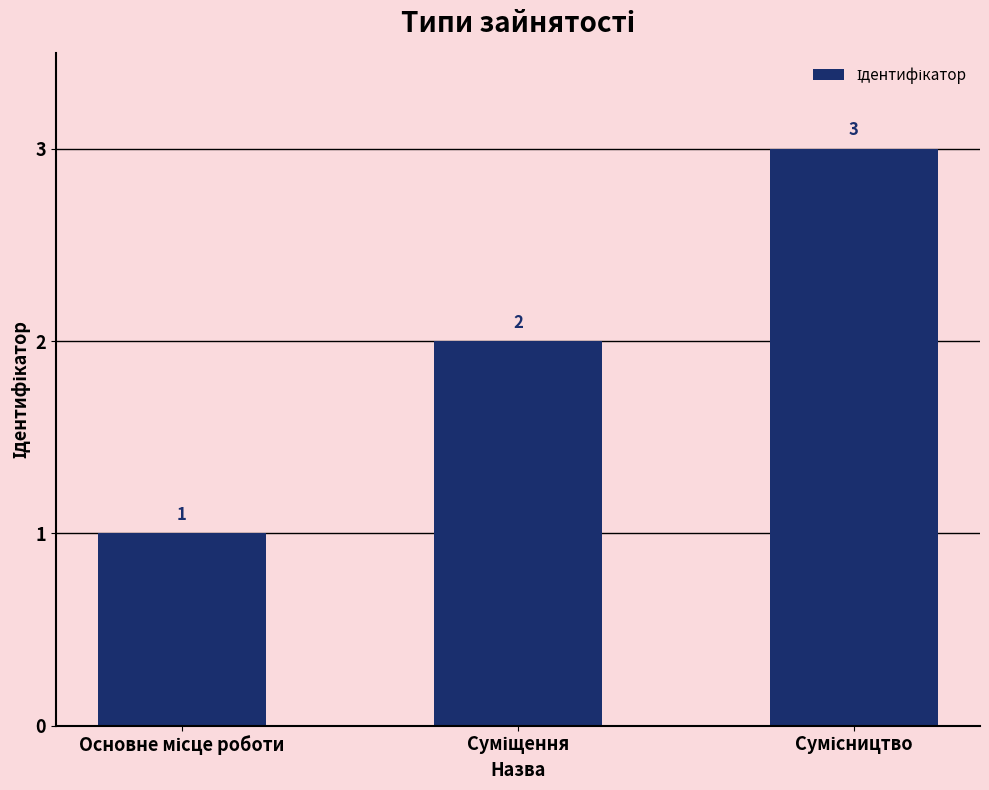

How many bars are there in total?

3